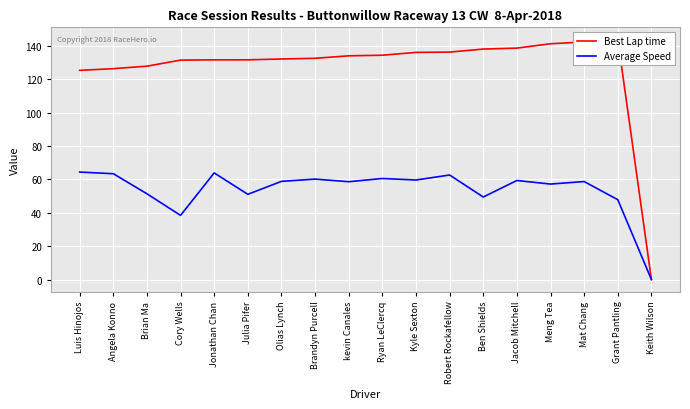

How many distinct data groups are displayed?

2